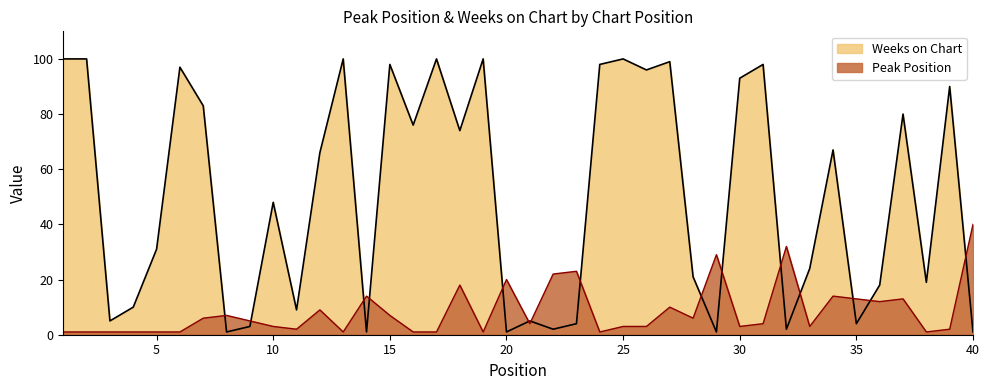

What is the average value of the Peak Position series?

8